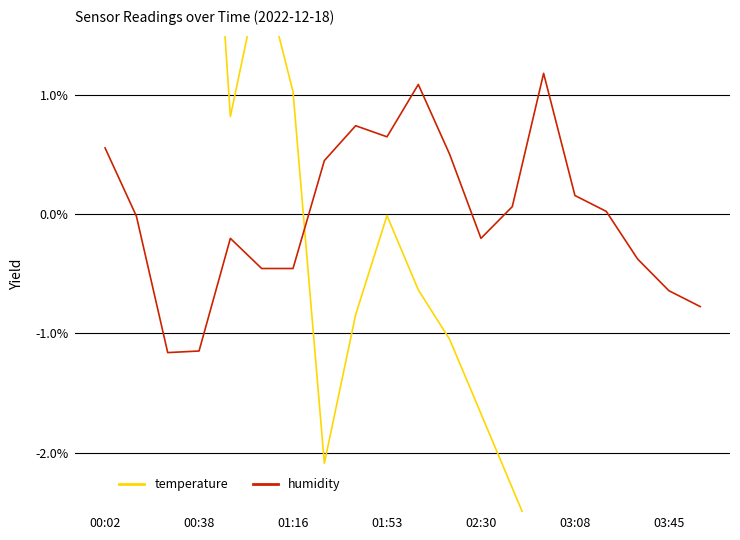

Is it true that humidity equals 0.3 at 01:53?

False